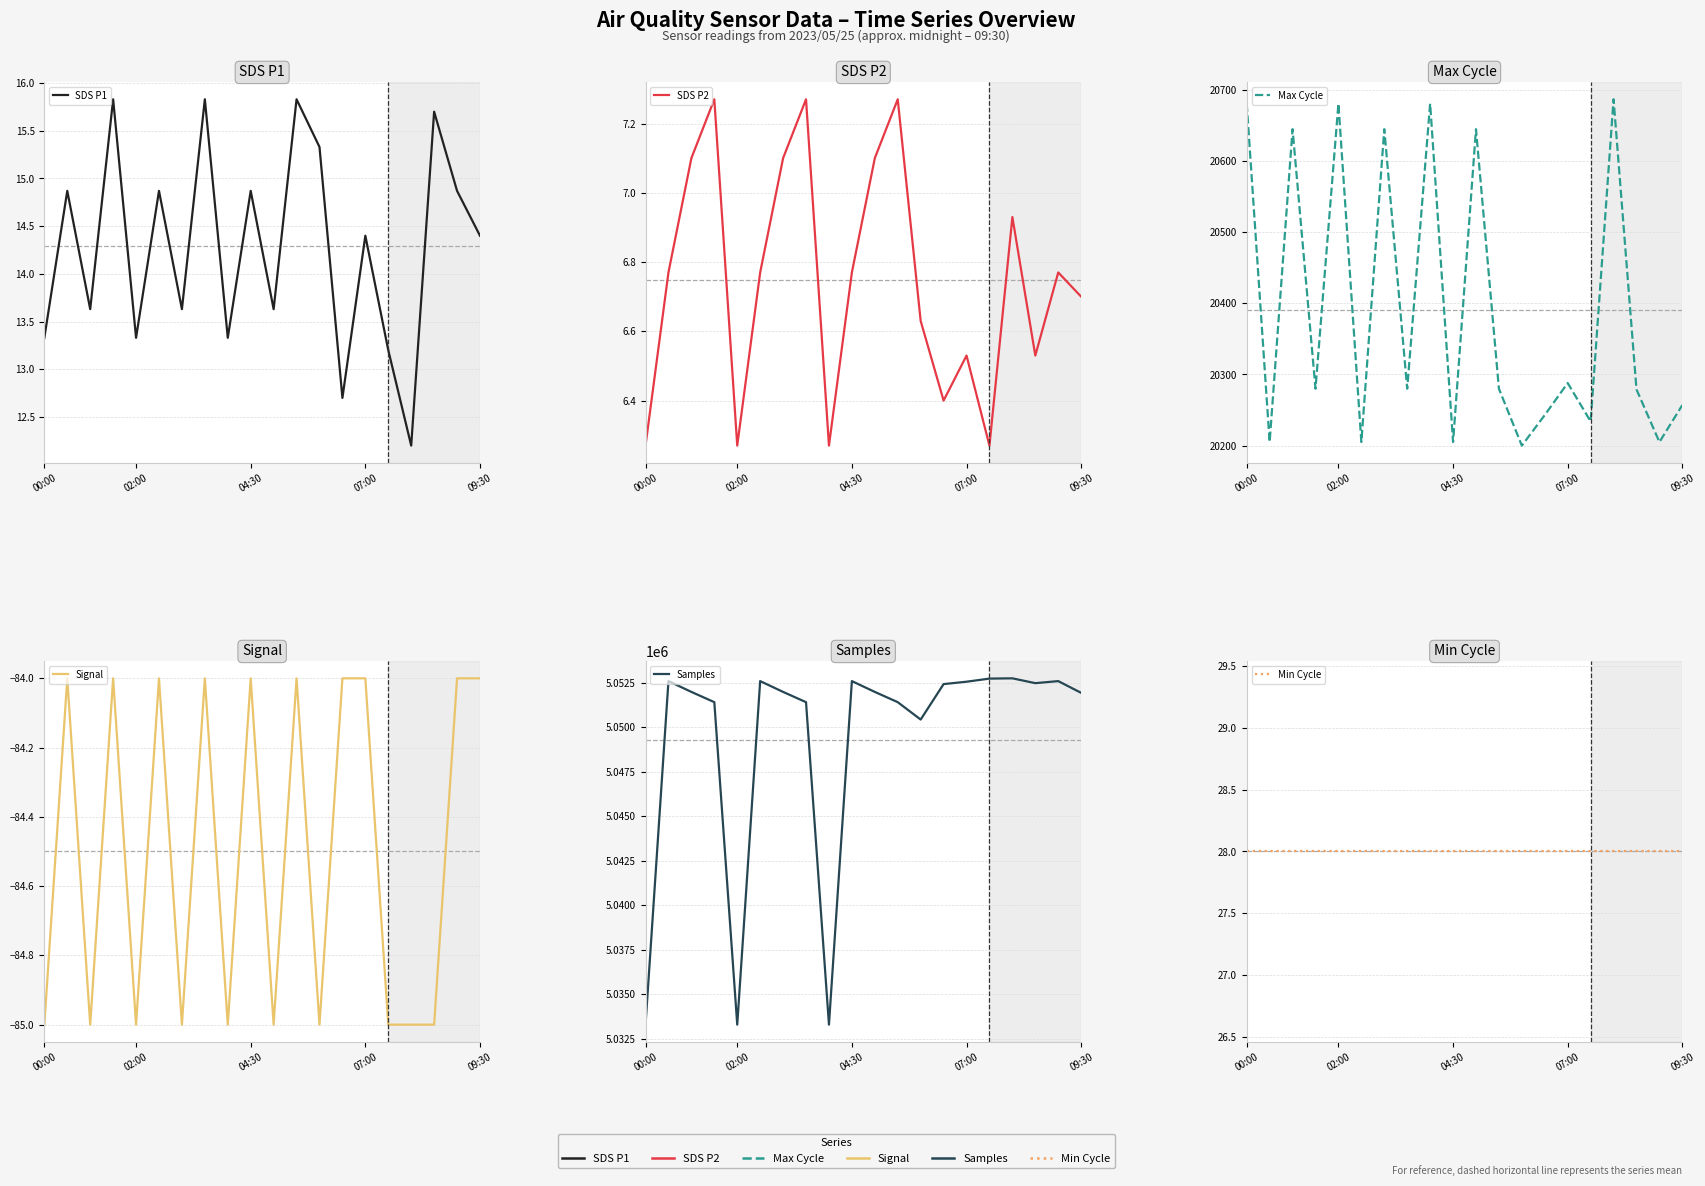

Which series has the largest total across all categories?

Samples